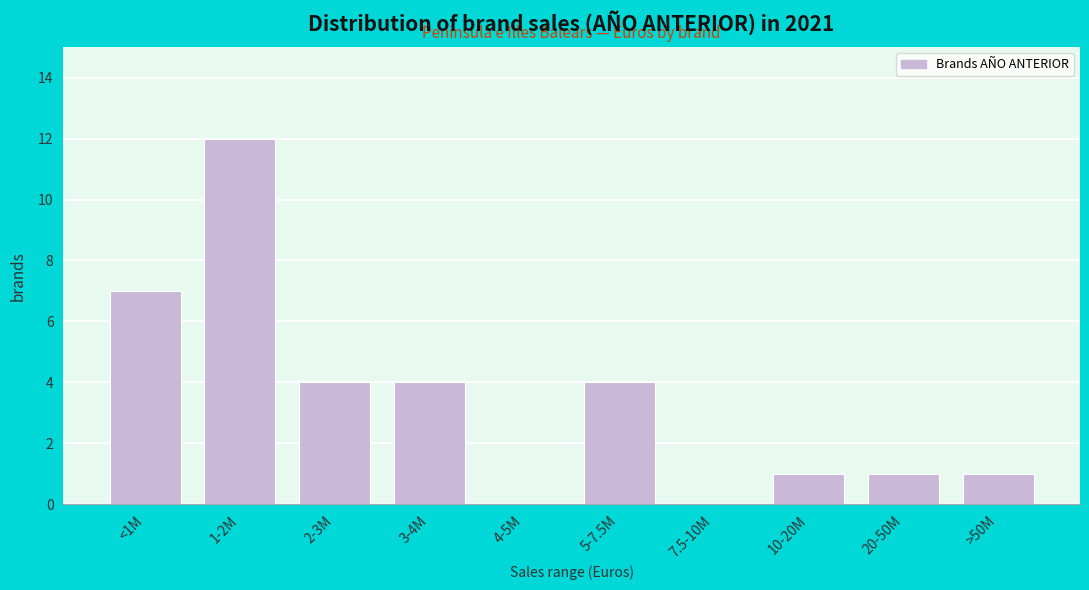

Reading left to right, transcribe all the data shown in this chart.

<1M=7	1-2M=12	2-3M=4	3-4M=4	4-5M=0	5-7.5M=4	7.5-10M=0	10-20M=1	20-50M=1	>50M=1